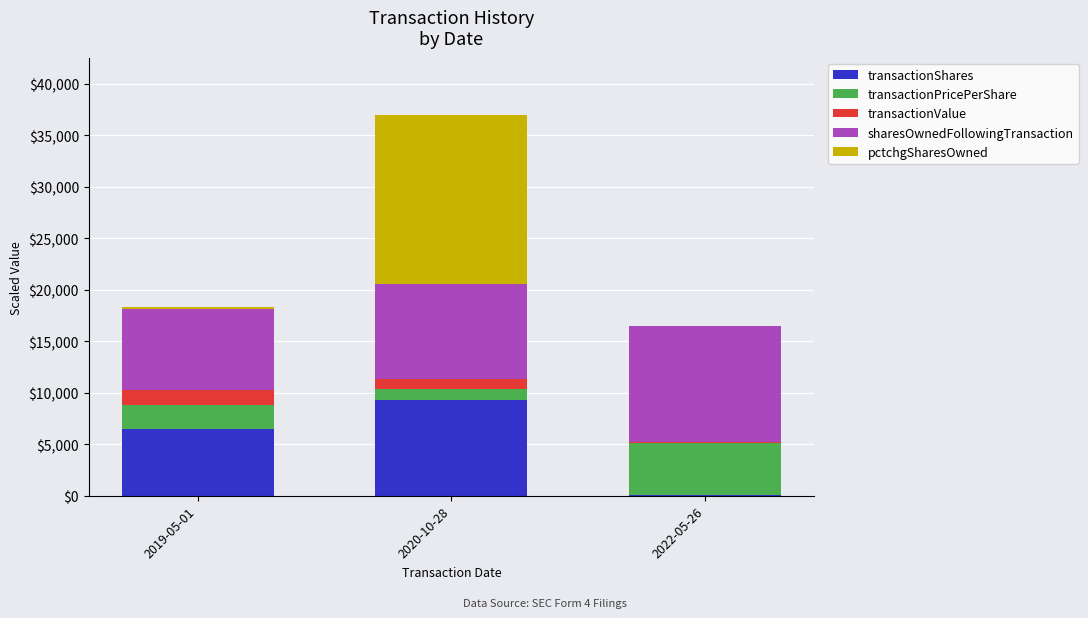

At which category is the sum across all series the highest?

2020-10-28